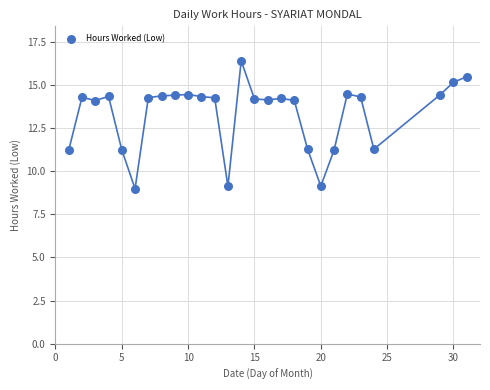

What is the range of X values (max minus min)?

30.0